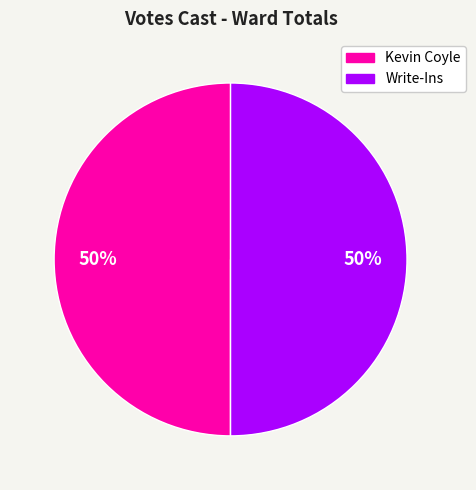

To the nearest percent, what is the average slice percentage?

33%